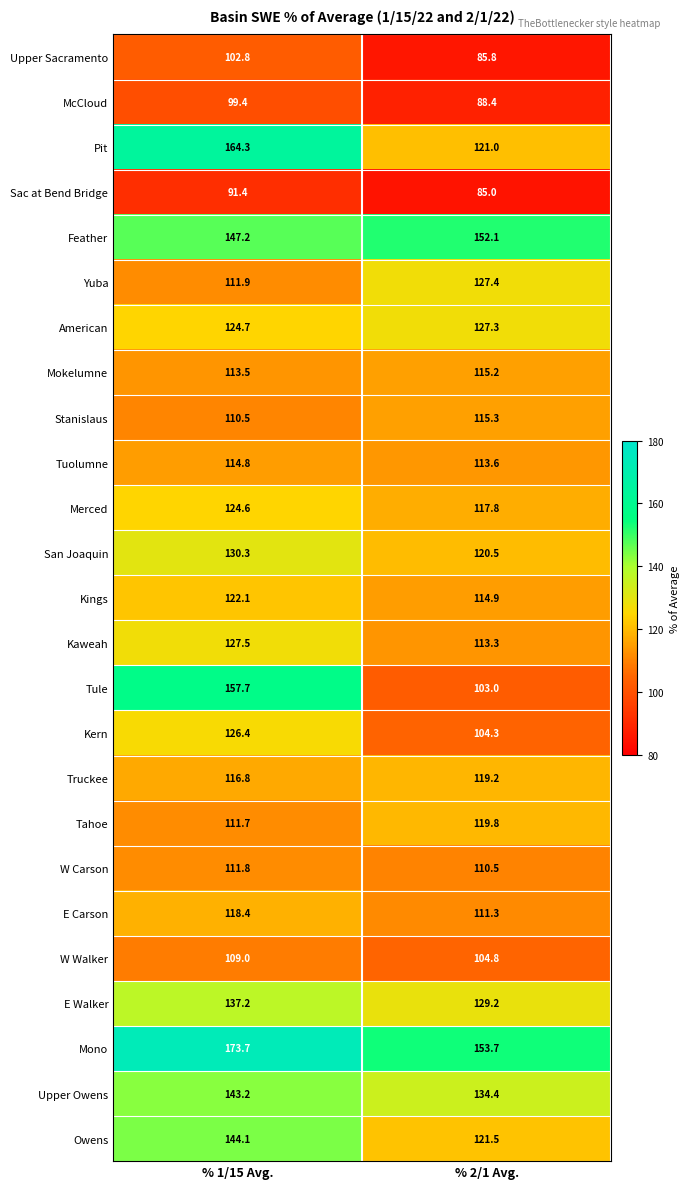

What is the difference between the highest and lowest values at % 2/1 Avg.?

68.7